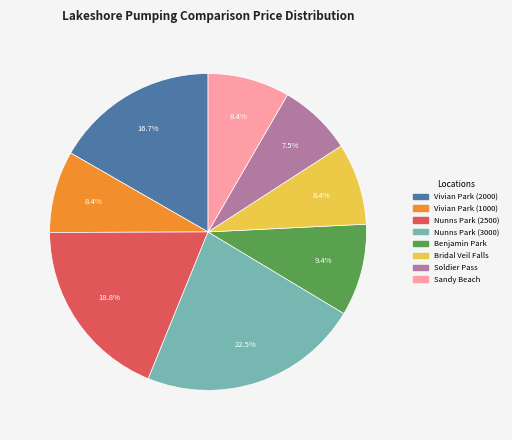

Which slice is the smallest?

Soldier Pass